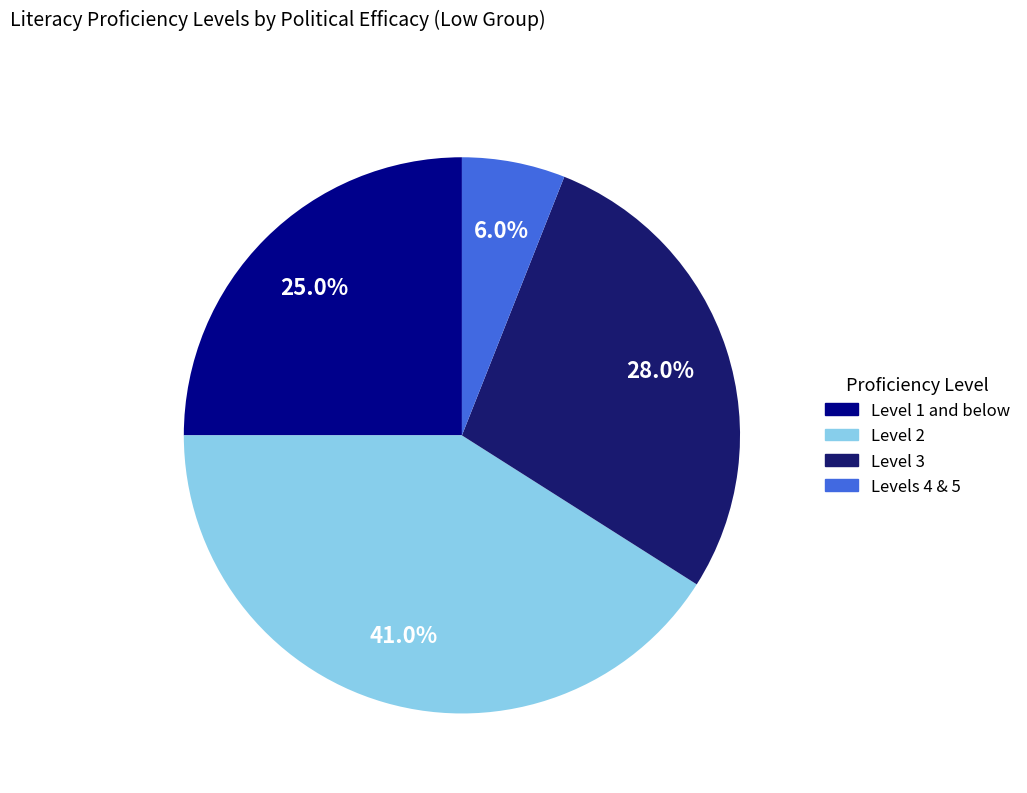

What is the total percentage of Level 1 and below and Level 2?

66.0%